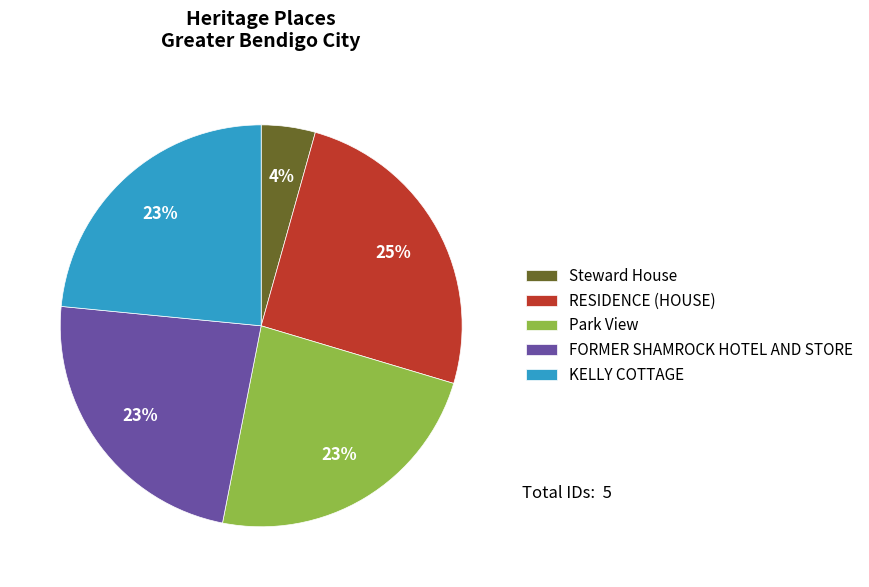

How many segments does this pie chart have?

5